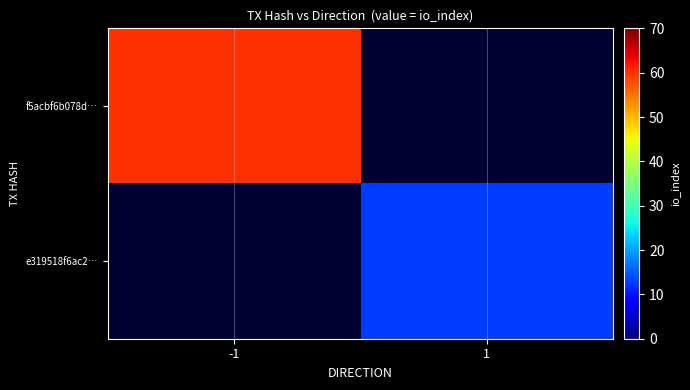

At how many categories does at least one series exceed 15?

1